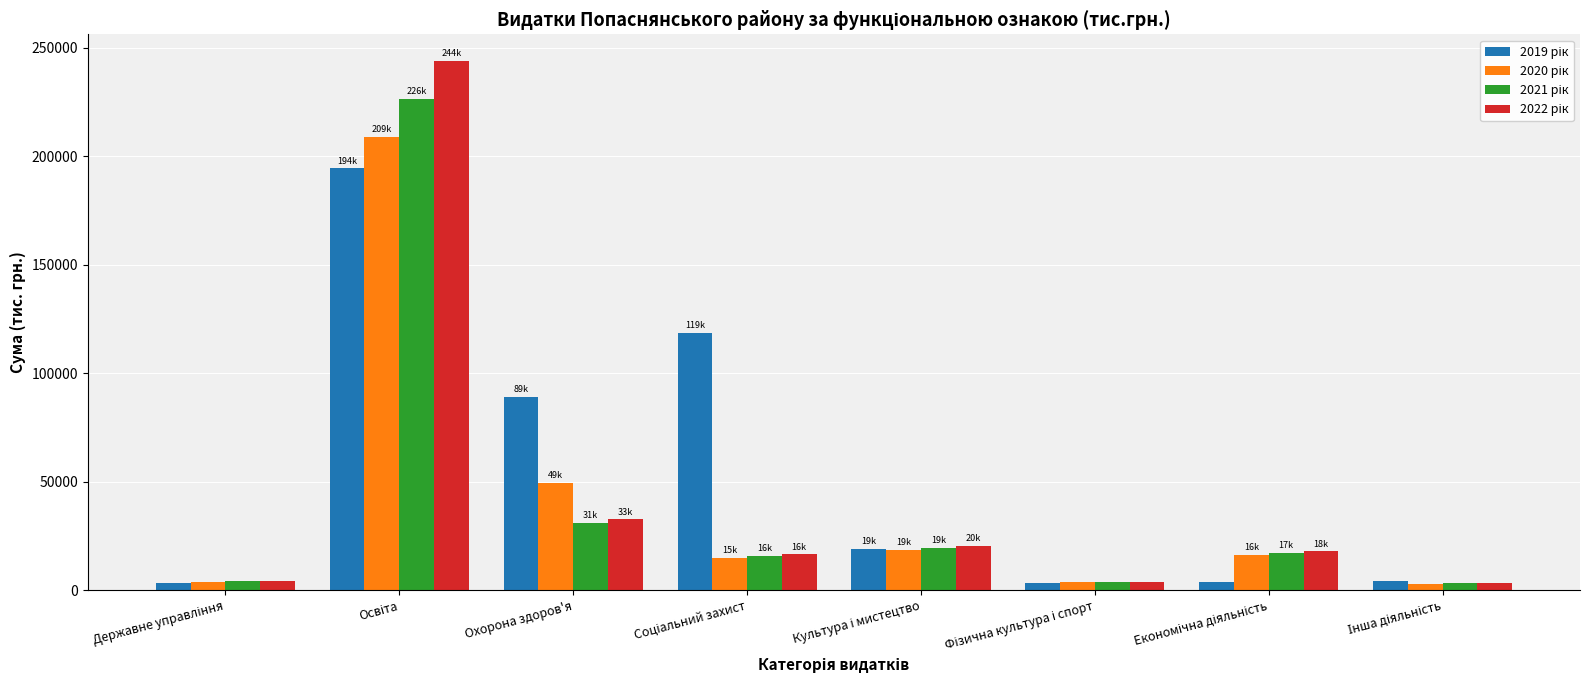

What is the greatest value displayed?

243879.5